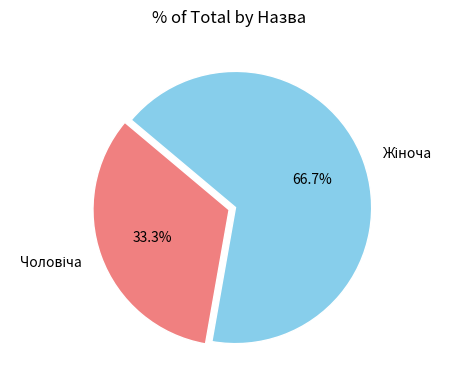

Is there a majority slice in this chart?

Yes